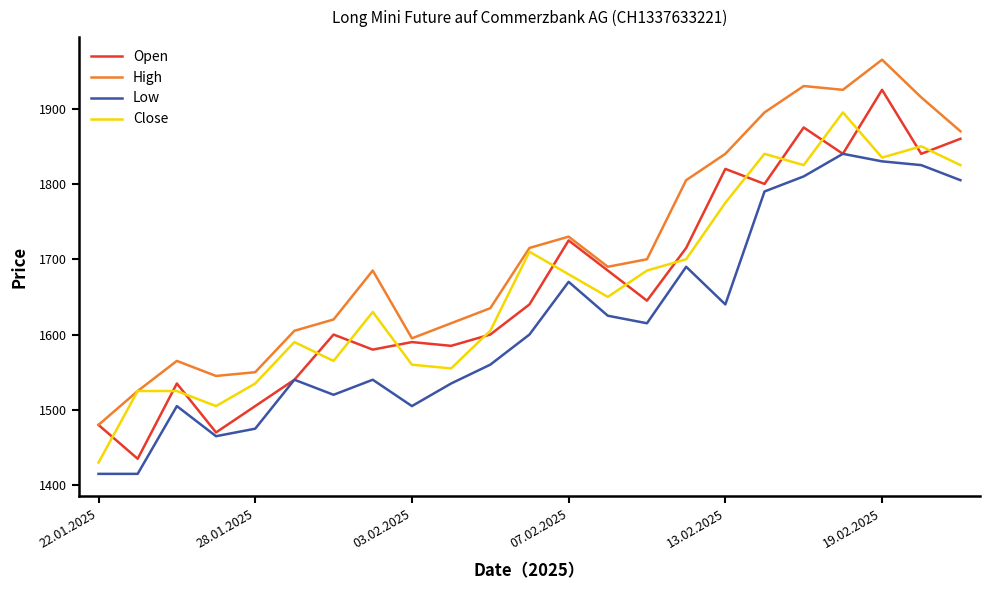

What is the lowest value of the Open series?

1435